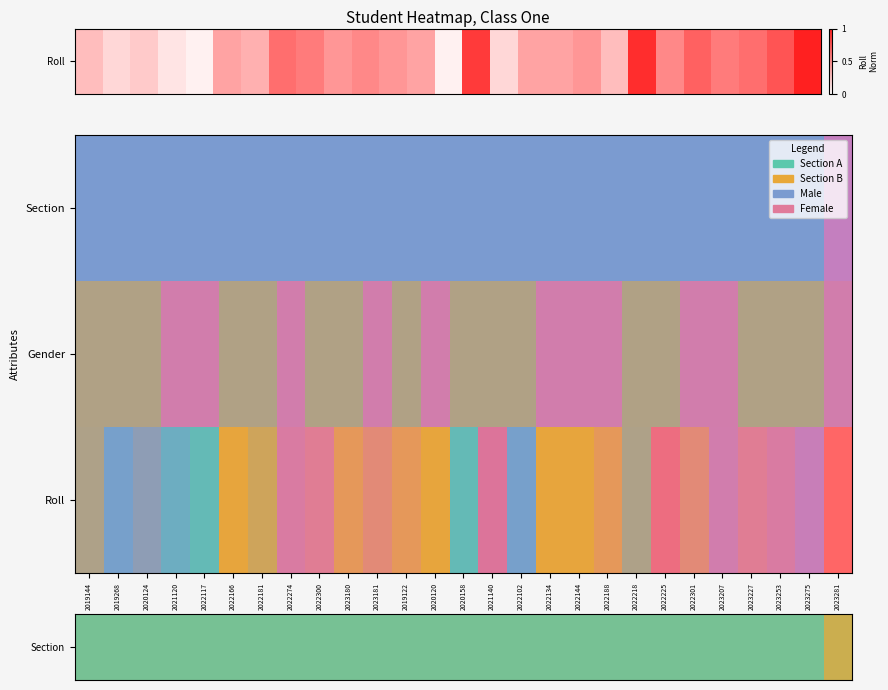

How many series are shown in this chart?

3